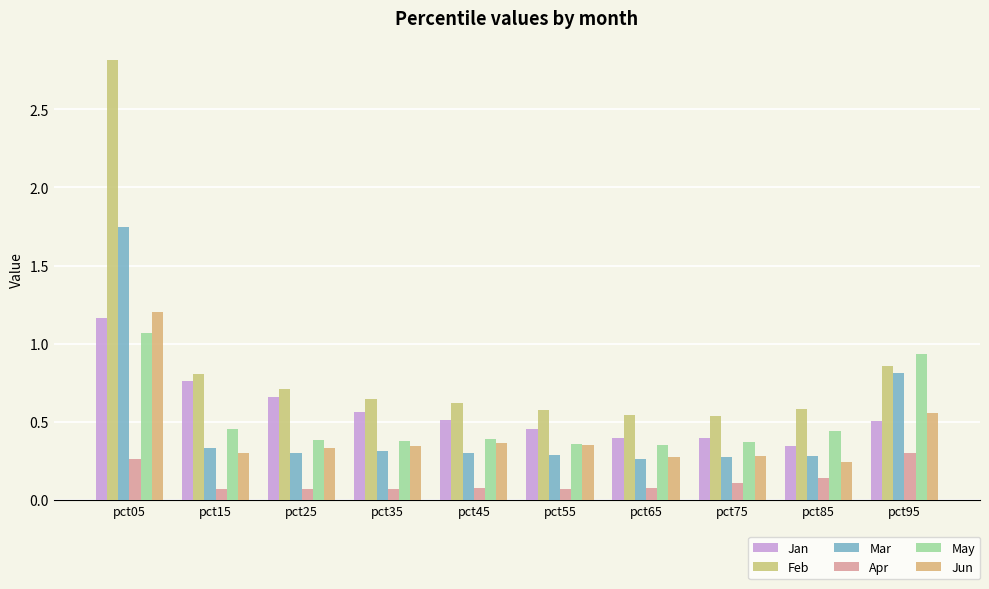

How many bars are there in each group?

6